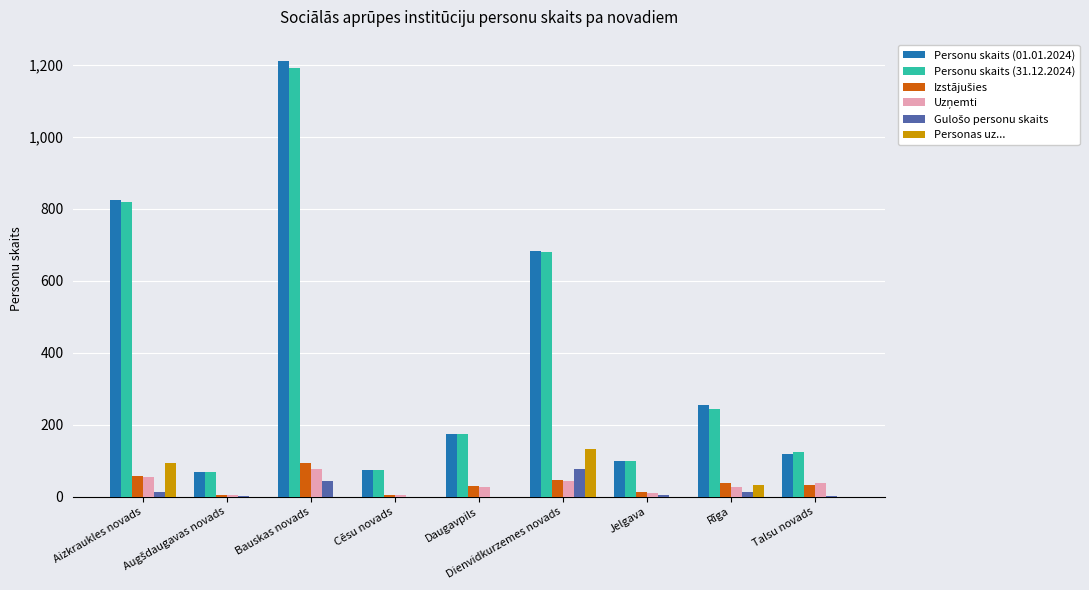

True or false: Personas uz... has a value of 133 at Dienvidkurzemes novads.

True